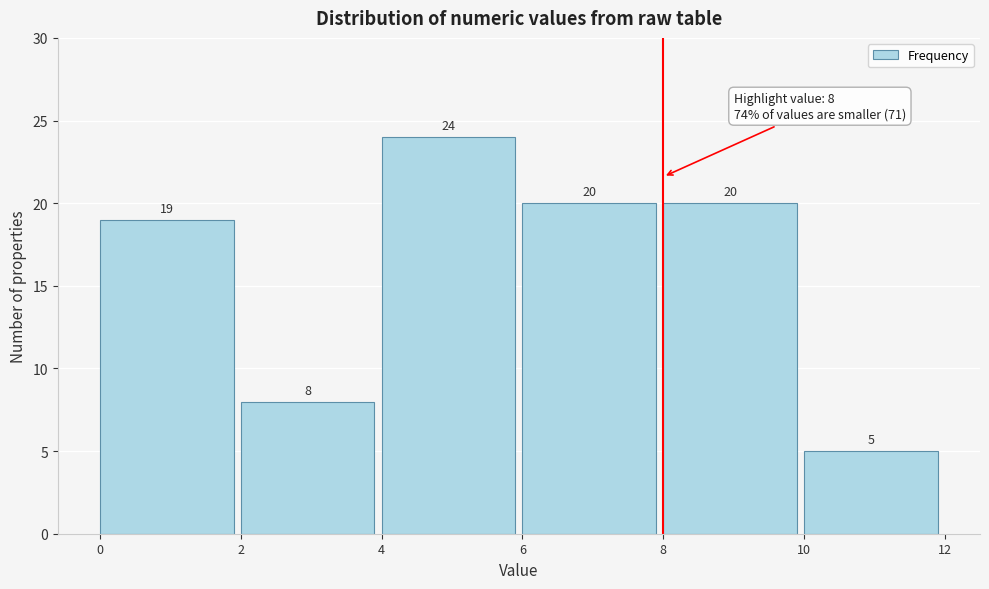

Reading left to right, transcribe this chart: for each bar, give the range it covers on the x-axis and its height.

0 to 2: 19
2 to 4: 8
4 to 6: 24
6 to 8: 20
8 to 10: 20
10 to 12: 5